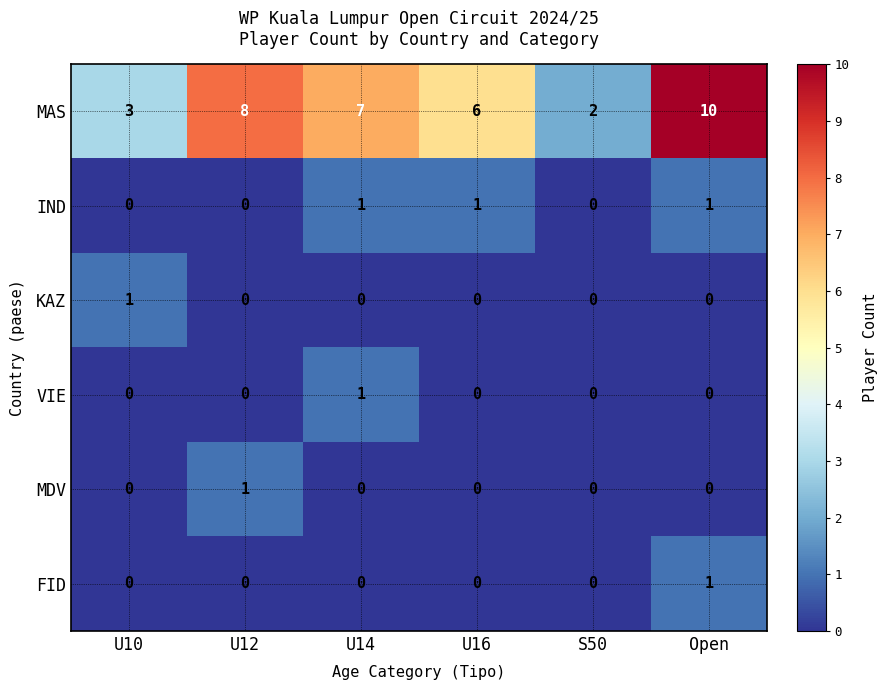

At how many categories does at least one series exceed 9?

1